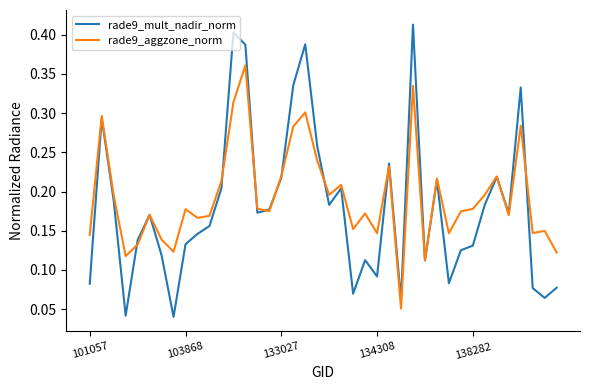

At how many categories does at least one series exceed 0?

40